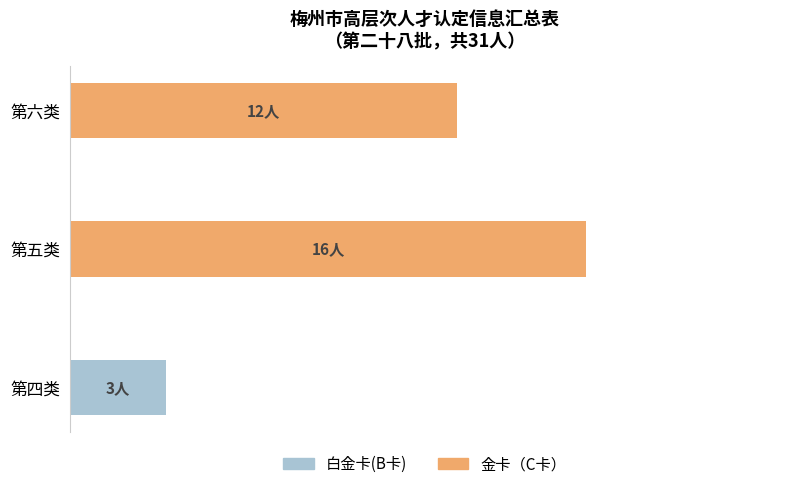

Rank the series by their maximum value, from lowest to highest.

白金卡(B卡), 金卡（C卡）